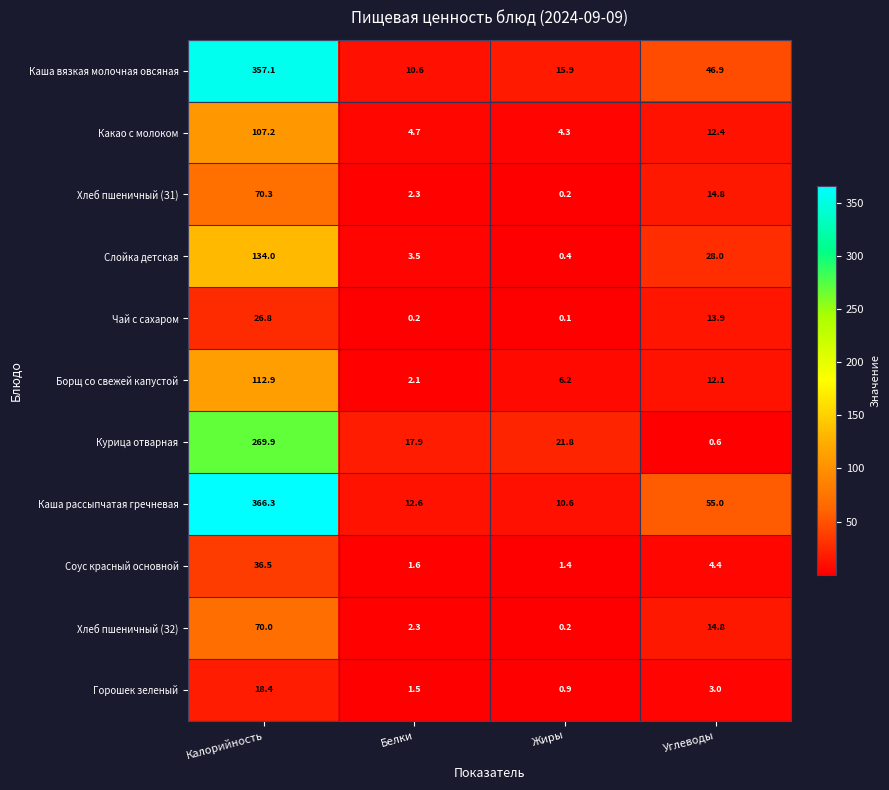

How many series are shown in this chart?

11